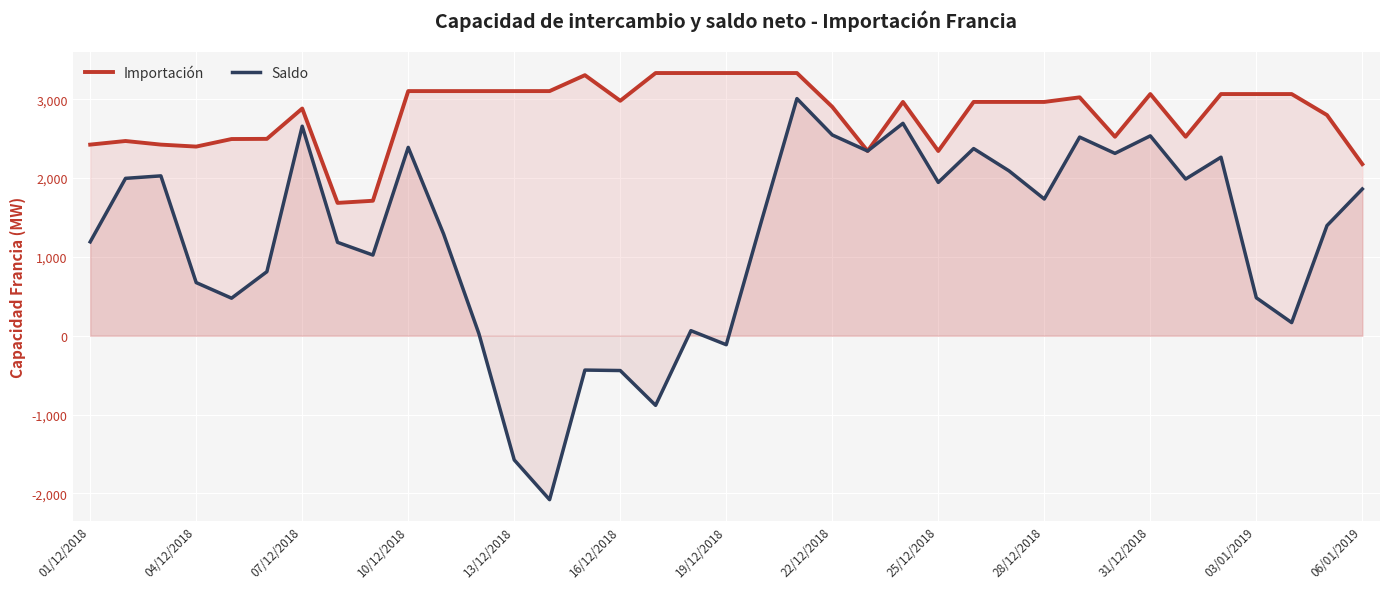

What is the lowest value of the Saldo series?

-2080.9